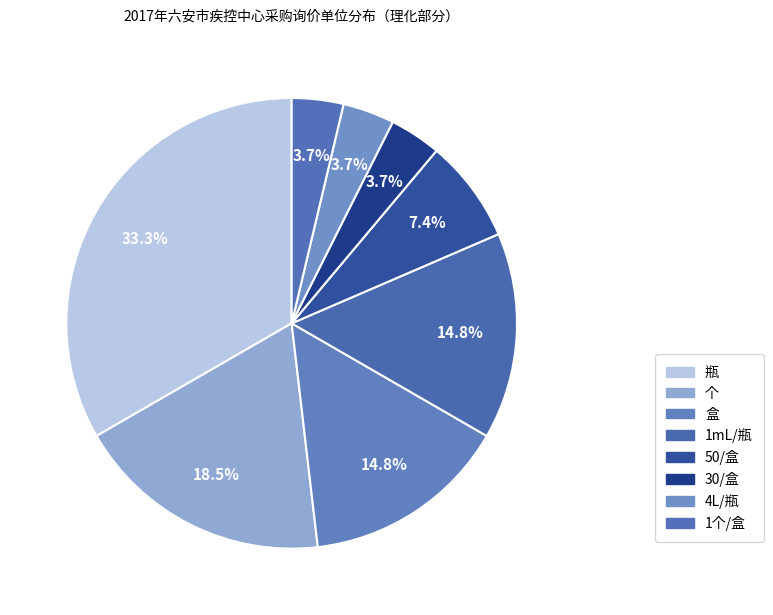

Between 1个/盒 and 个, which is larger?

个